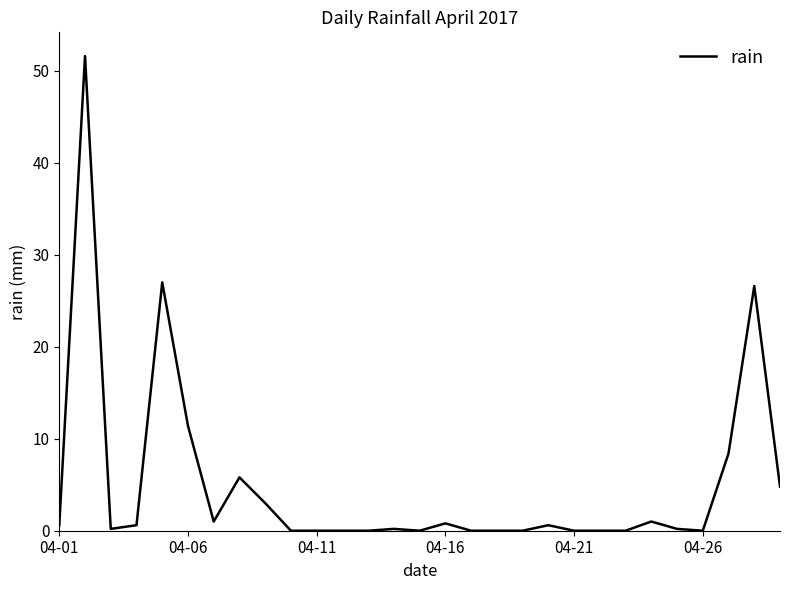

What is the greatest value displayed?

51.6